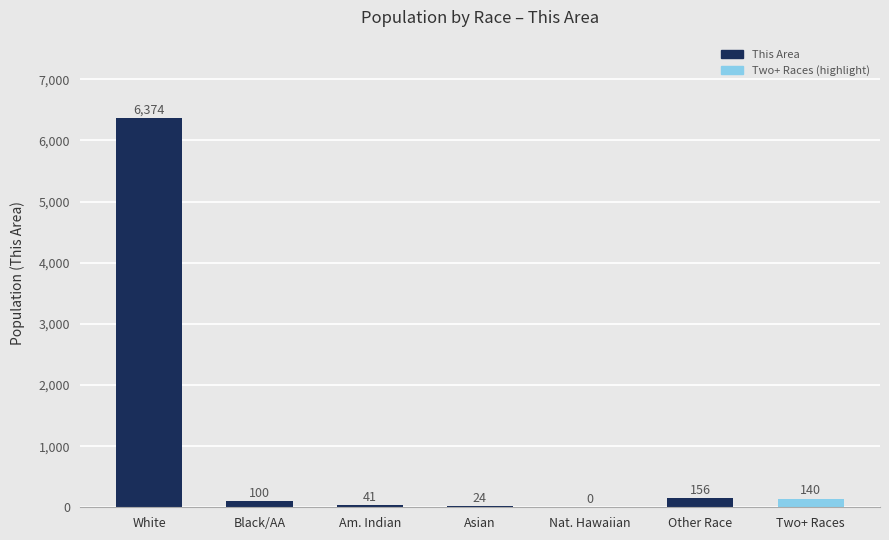

What is the difference between the values at Am. Indian and Asian?

17